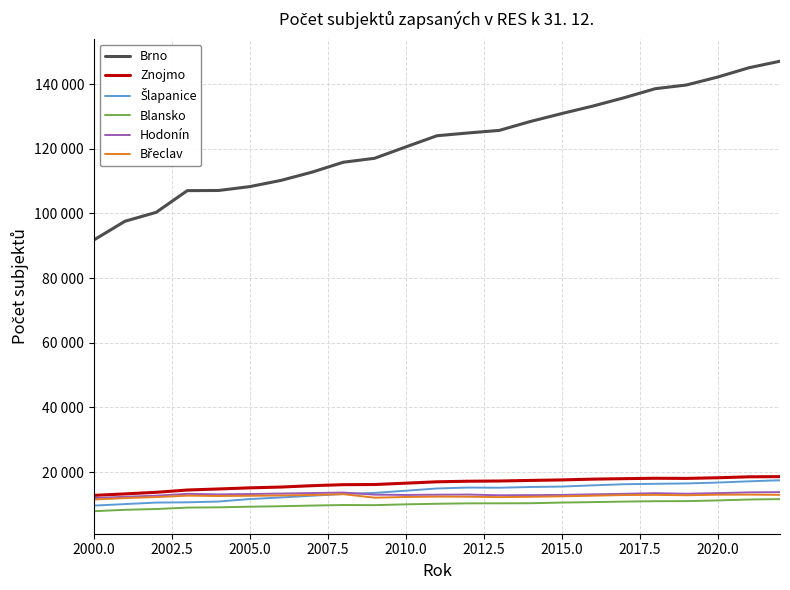

True or false: Znojmo and Brno intersect in this chart.

False